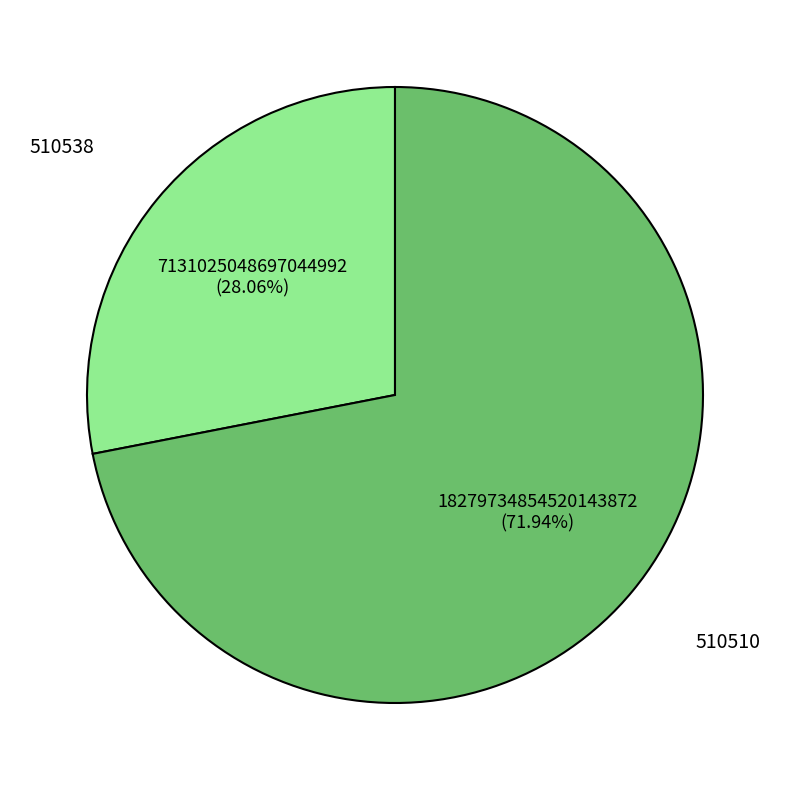

Is it true that 510510 is 72% of the pie?

True